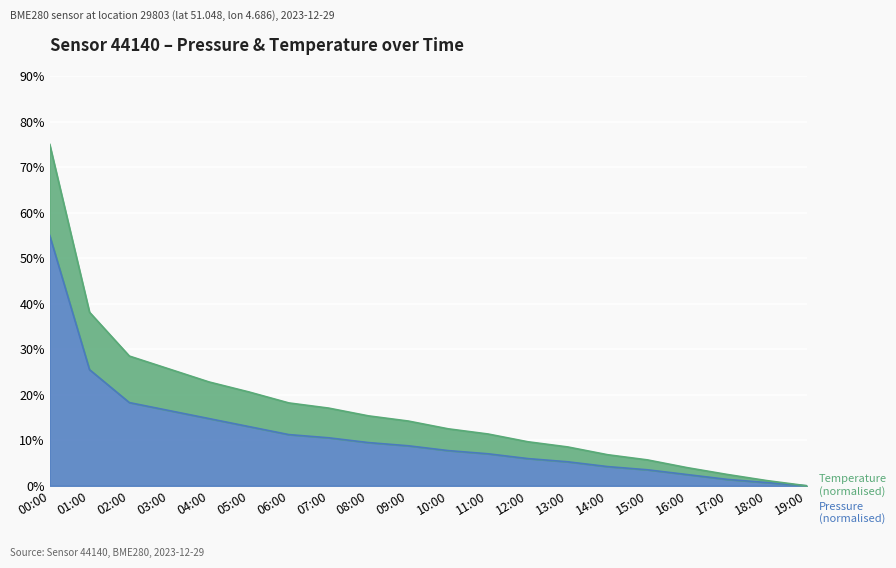

At which label is pressure closest to 27?

01:00